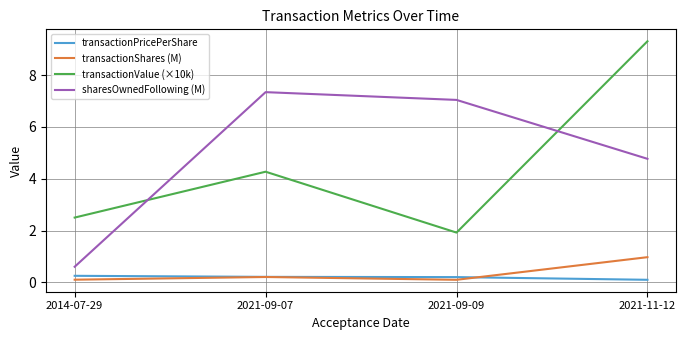

Where is the first local maximum for sharesOwnedFollowing (M)?

2021-09-07